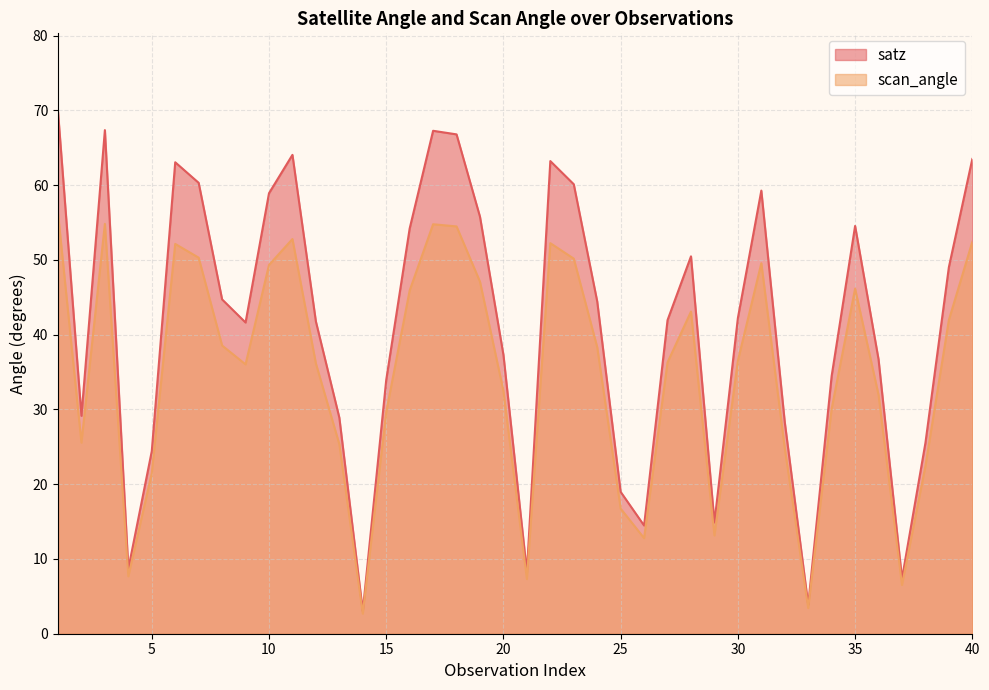

Reading left to right, list all the values displayed in this chart.

satz: 69.8	29.1	67.3	8.7	24.4	63.0	60.3	44.7	41.6	58.9	64.0	41.8	28.9	3.0	33.9	54.2	67.3	66.8	55.8	37.3	8.3	63.2	60.1	44.4	19.0	14.5	41.9	50.5	14.9	42.2	59.3	28.3	3.9	34.5	54.5	36.7	7.4	25.5	49.0	63.5
scan_angle: 56.2	25.6	54.8	7.7	21.5	52.1	50.3	38.5	36.0	49.3	52.8	36.1	25.3	2.7	29.6	45.9	54.8	54.5	47.1	32.5	7.3	52.2	50.2	38.3	16.7	12.8	36.3	43.1	13.1	36.5	49.5	24.8	3.4	30.1	46.1	31.9	6.5	22.4	42.0	52.4